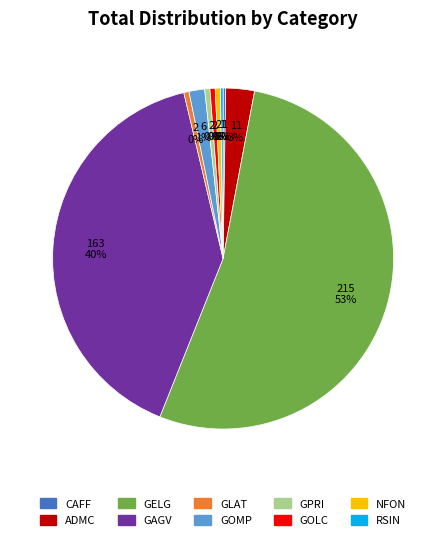

The GELG slice represents 53% of the pie. True or false?

True